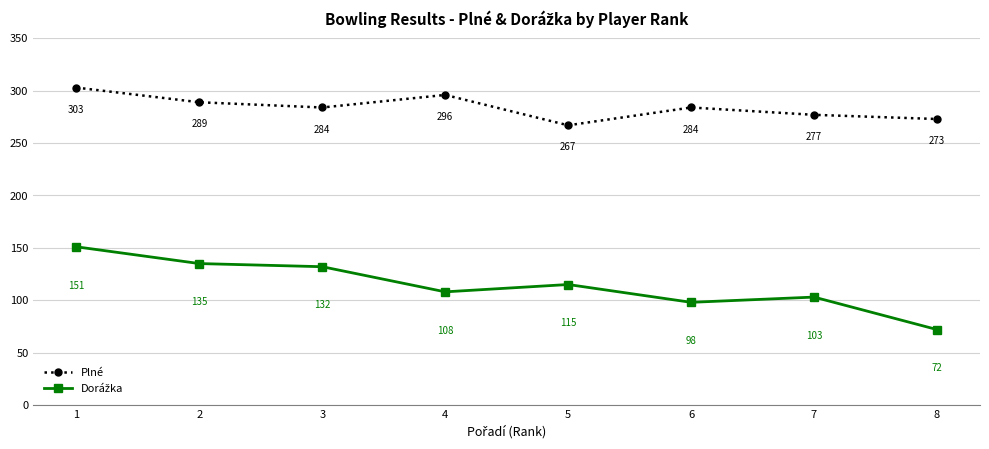

What is the value of the Plné point at the 2nd from the left?

289